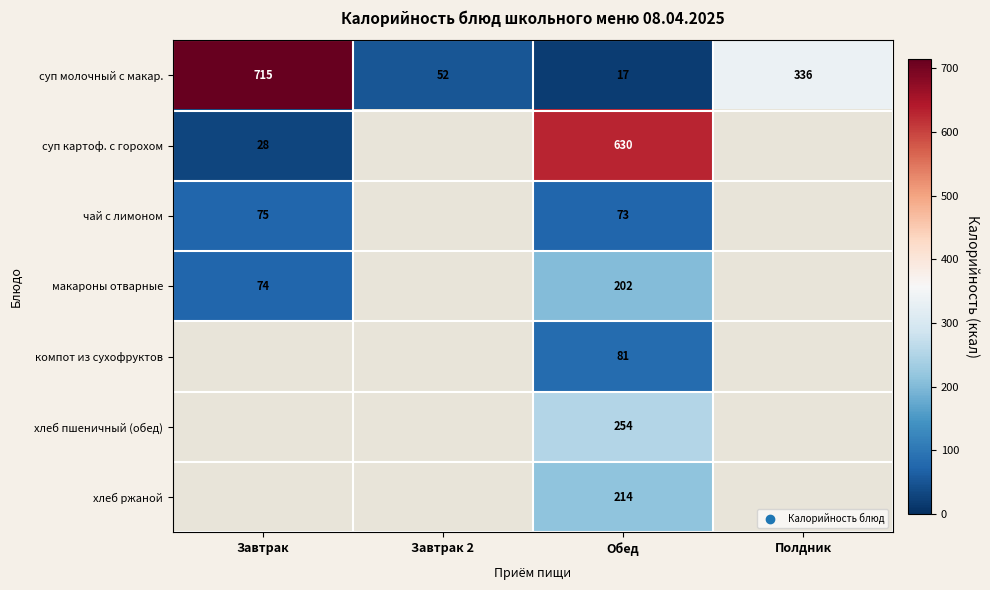

At which label does суп молочный с макар. first exceed 336?

Завтрак